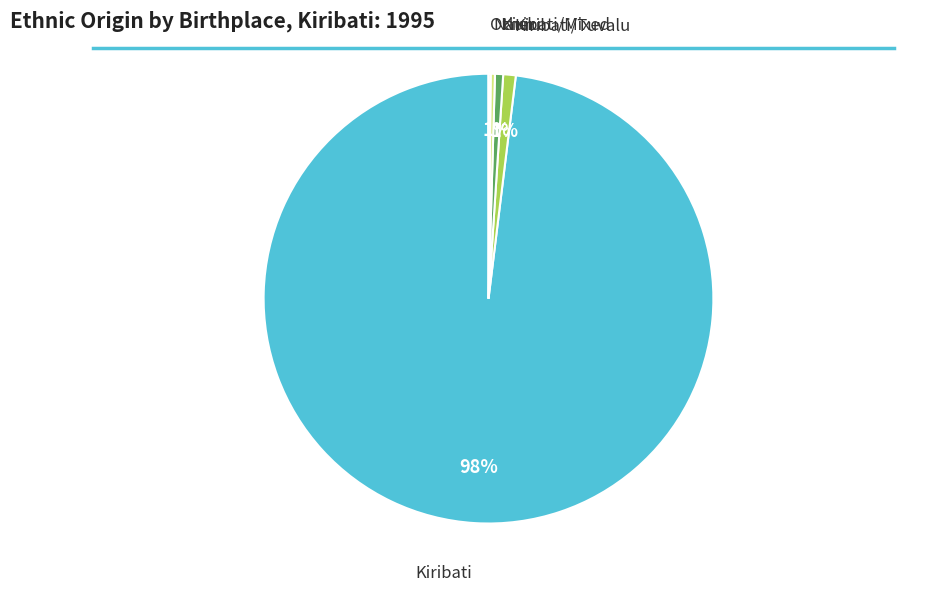

To the nearest percent, what is the difference between the largest and smallest slice percentages?

98%